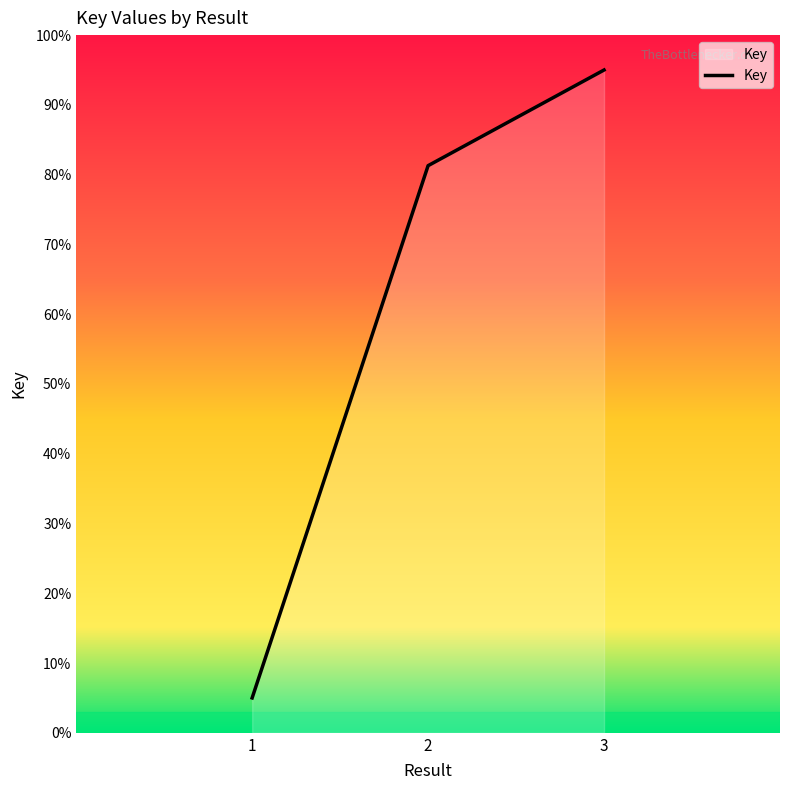

What is the difference between the second highest and minimum values?

76.3